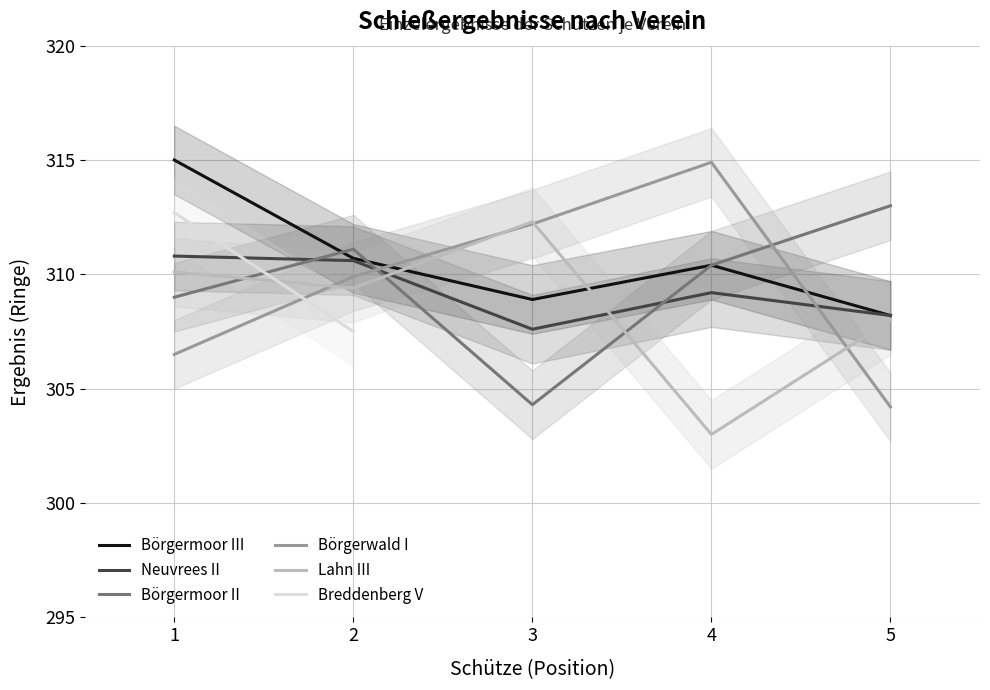

Read the Börgerwald I value at 3.

312.2